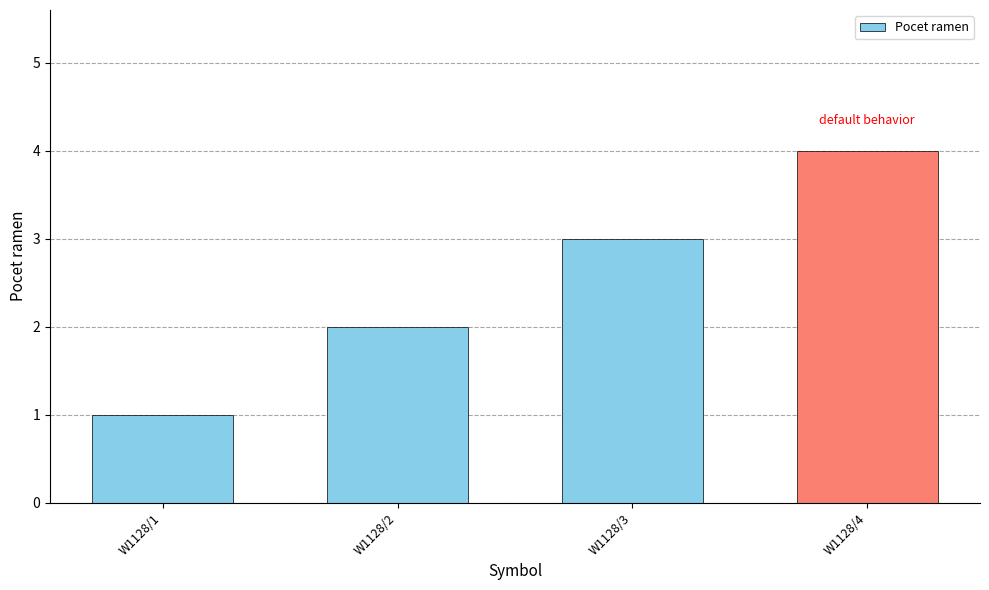

What is the sum of the values at W1128/1 and W1128/3?

4